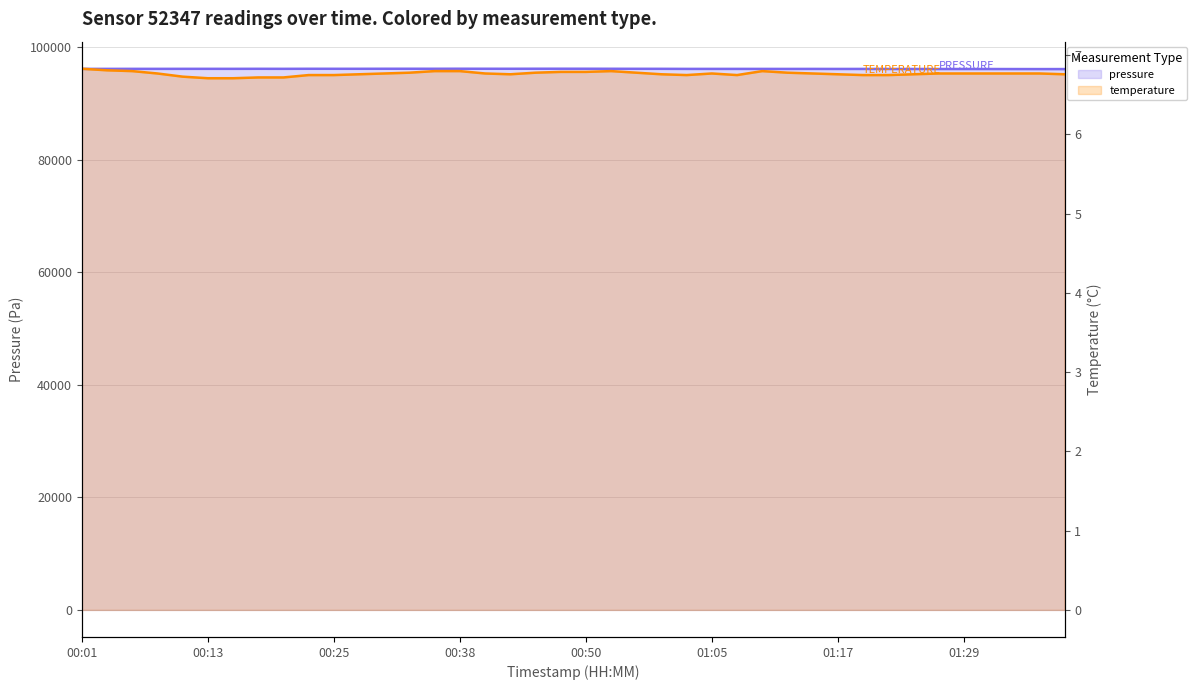

What is the value of the temperature point at the 40th from the left?

6.8